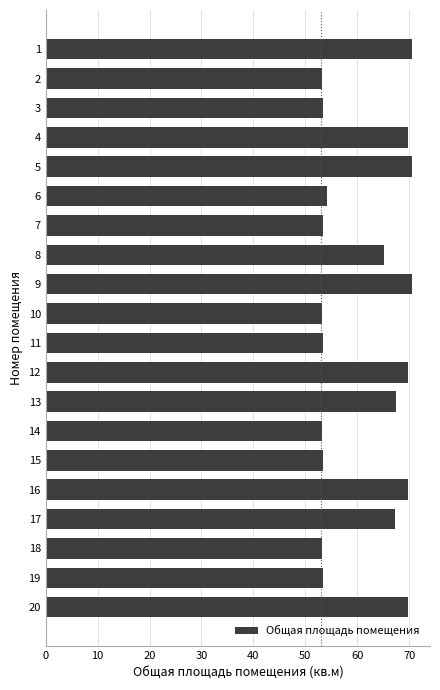

The chart shows a value of 33.5 at 13. True or false?

False